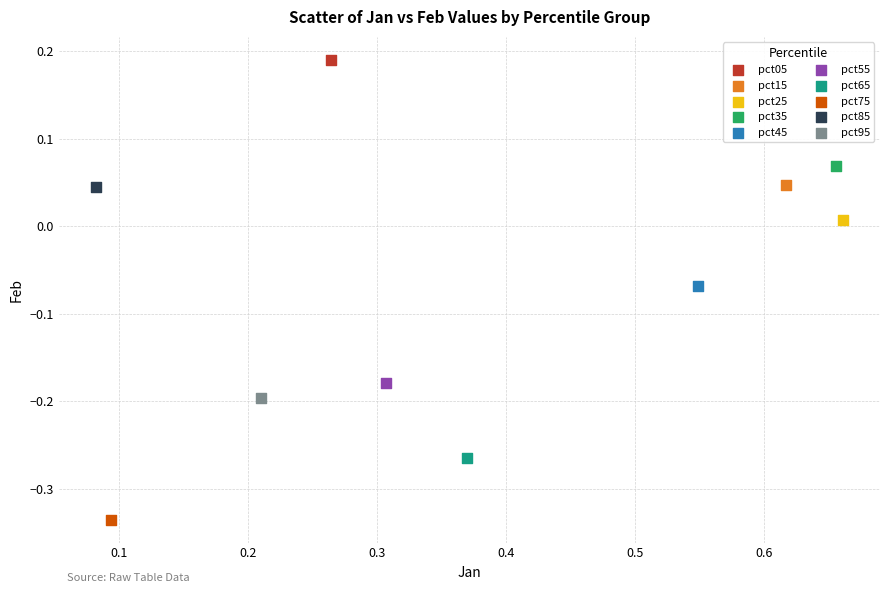

Which series reaches the minimum Y coordinate?

pct75